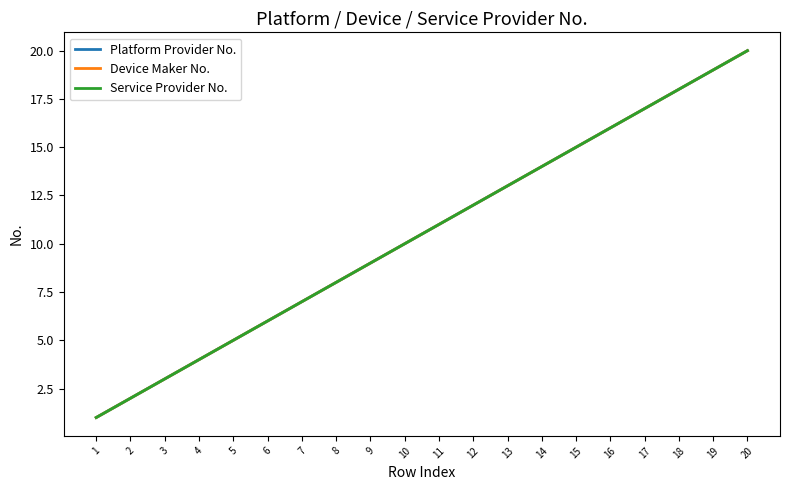

Does the chart have visible grid lines?

No